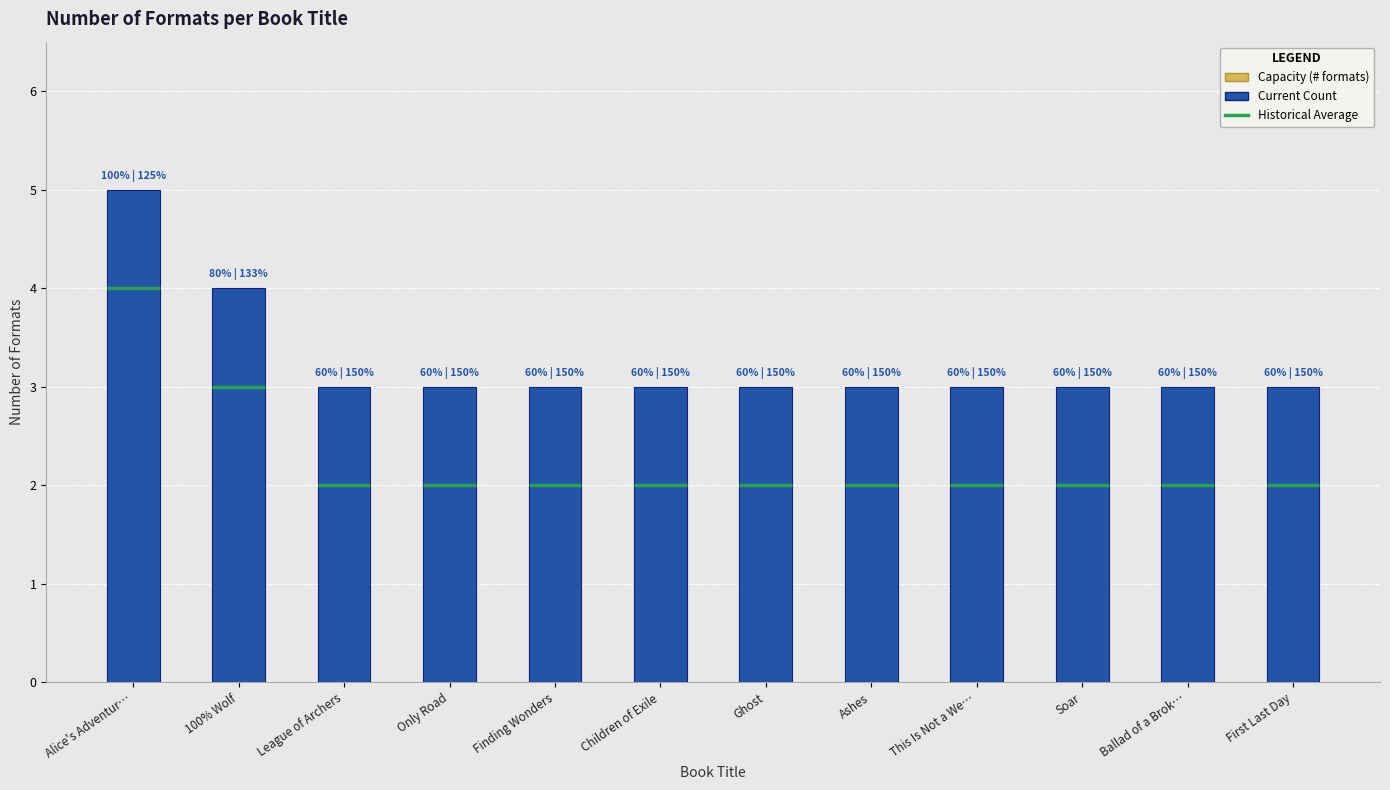

Which series has the largest range (max minus min)?

Hist Avg (formats)